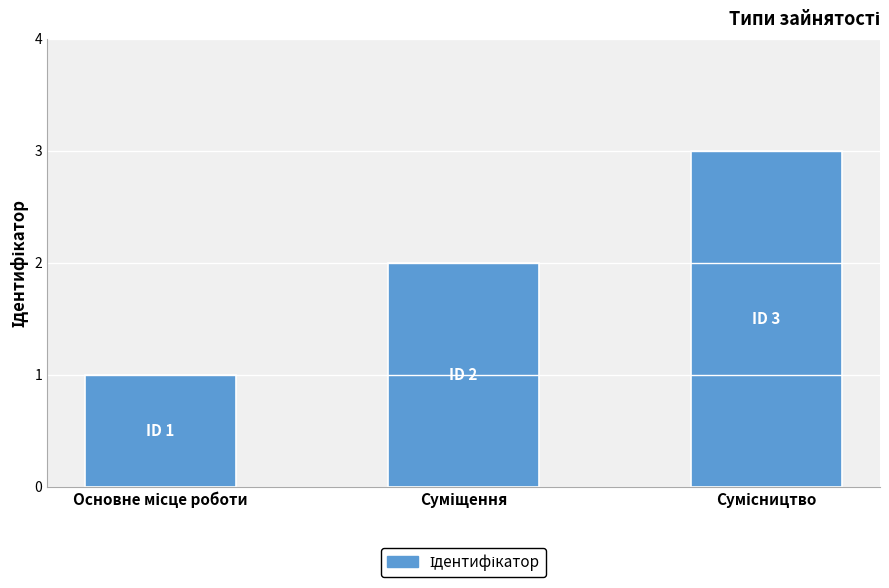

What is the sum of all values?

6